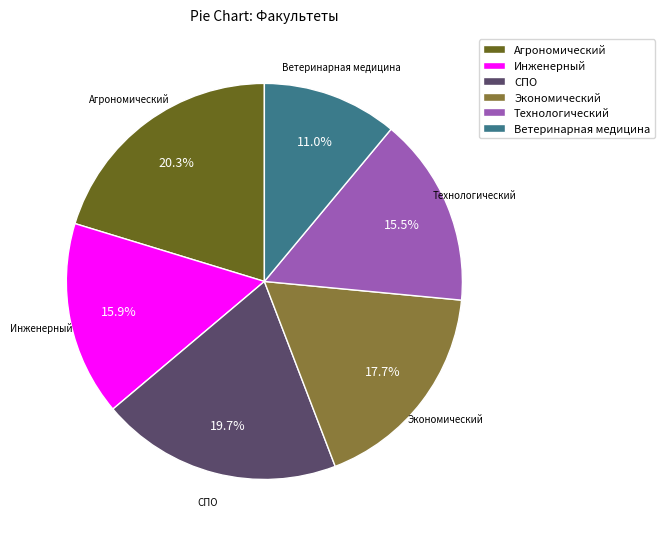

What percentage do Ветеринарная медицина and Инженерный together represent?

26.9%